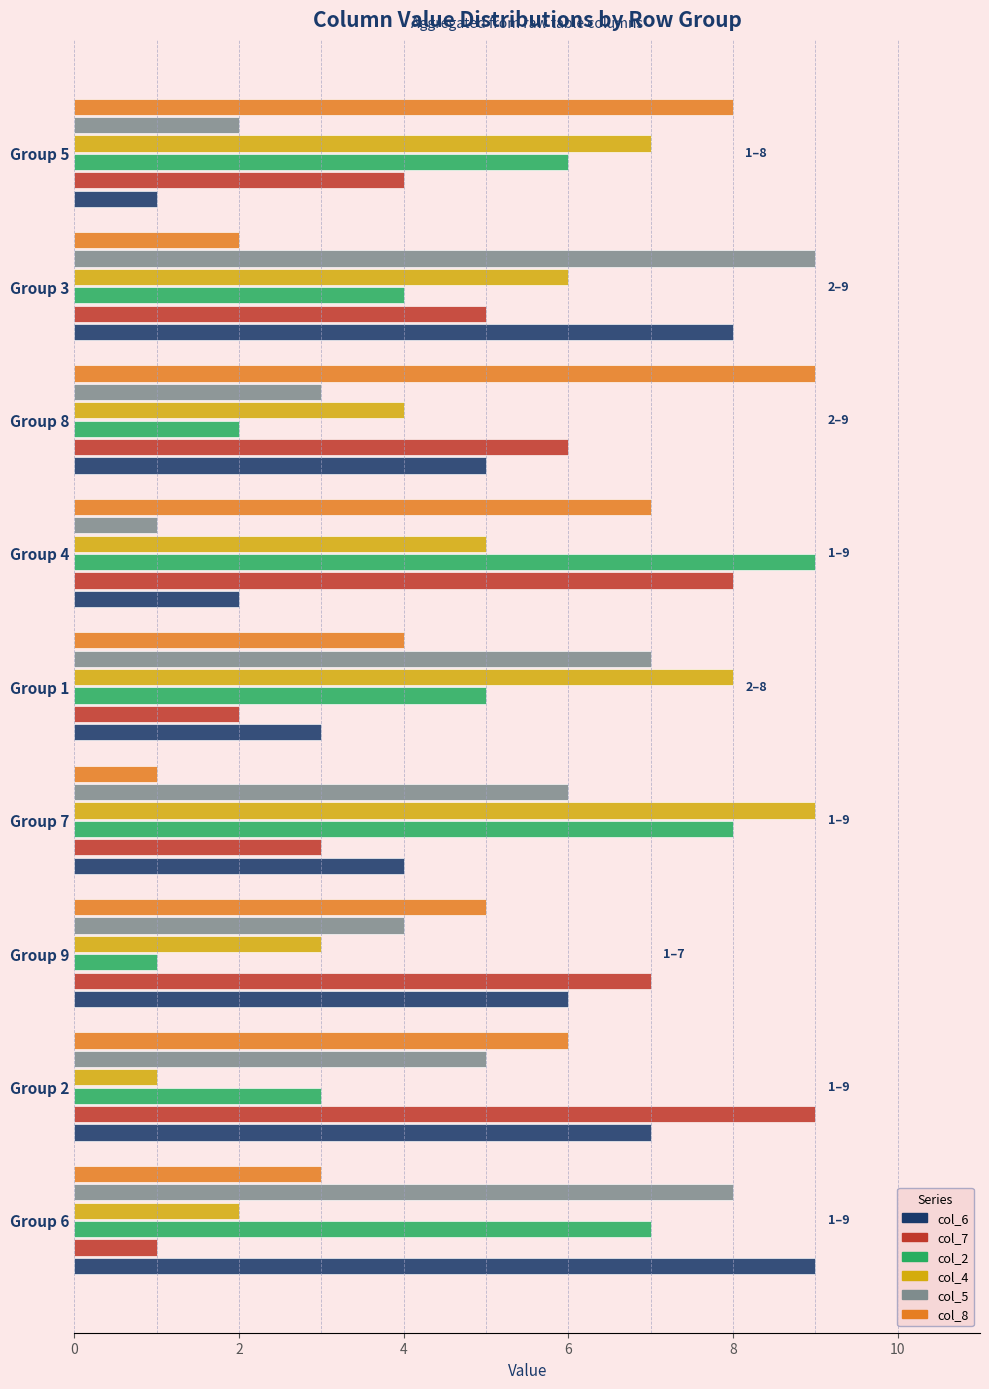

Which series changed the most between Group 6 and Group 5?

col_6